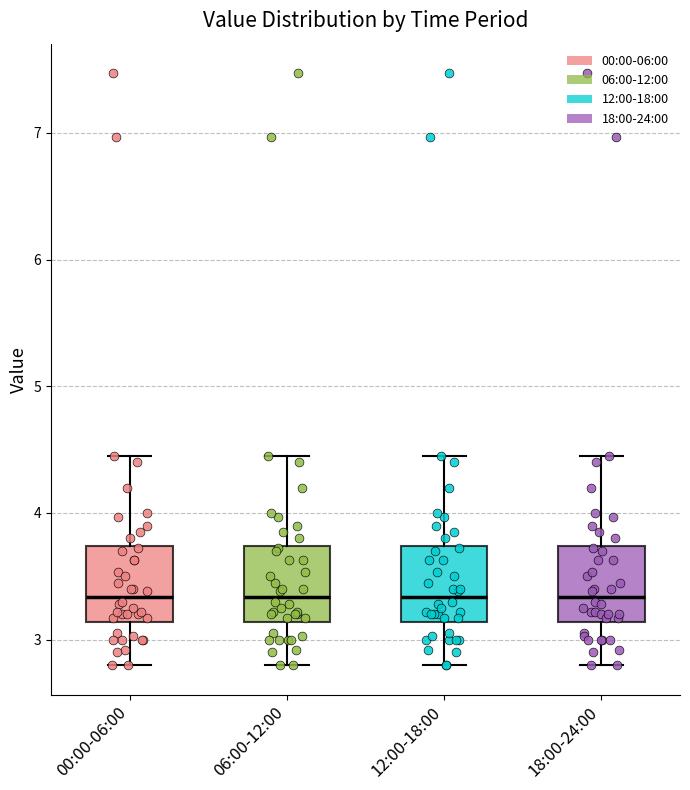

Reading left to right, transcribe this box plot: for each box, give where its median line is, the range the box spans, and where its two whiskers end, as read against the y-axis. The values are not printed on the chart, so give them approximately, as read against the axis.

00:00-06:00: median 3.3, box 3.1 to 3.7, whiskers 2.8 to 4.5
06:00-12:00: median 3.3, box 3.1 to 3.7, whiskers 2.8 to 4.5
12:00-18:00: median 3.3, box 3.1 to 3.7, whiskers 2.8 to 4.5
18:00-24:00: median 3.3, box 3.1 to 3.7, whiskers 2.8 to 4.5